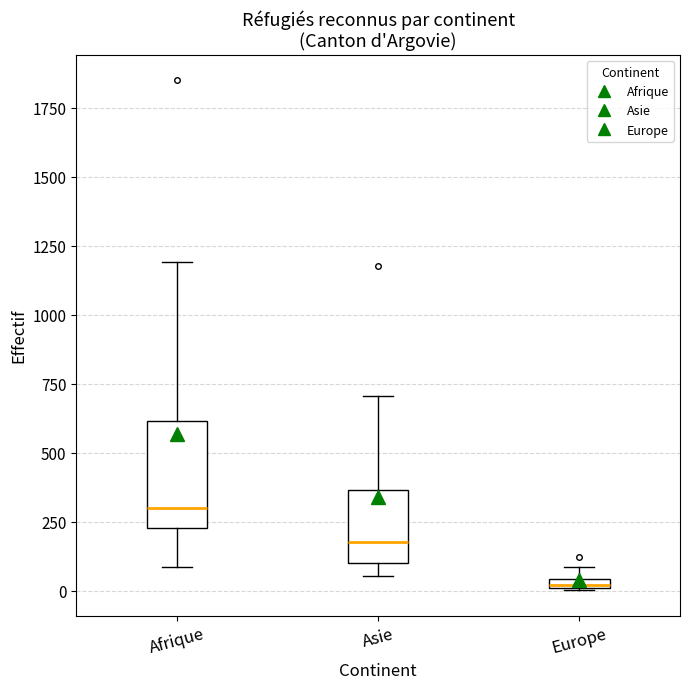

Comparing the boxes themselves (not the whiskers), which one is the tallest?

Afrique